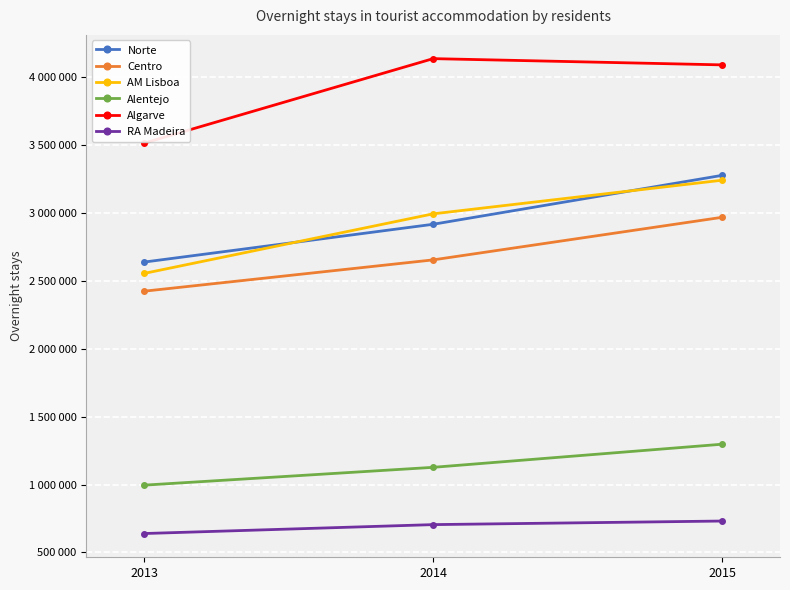

Which category has the lowest value in the RA Madeira series?

2013